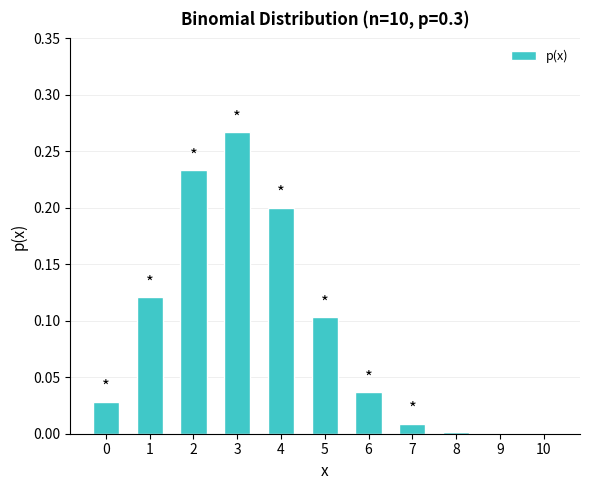

How many categories are shown in the chart?

11